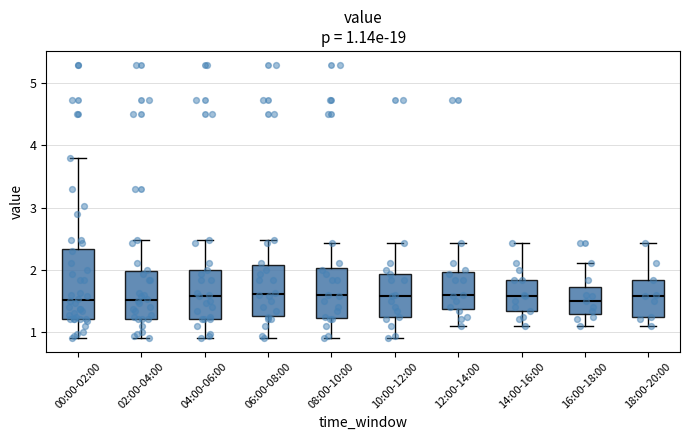

Comparing the boxes themselves (not the whiskers), which one is the tallest?

00:00-02:00